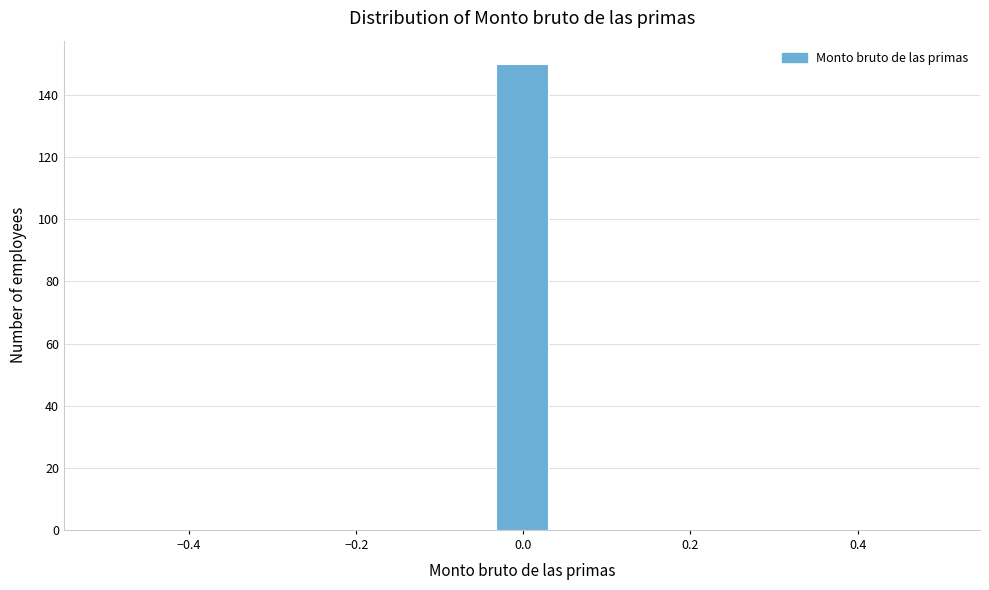

Around what value on the x-axis is the tallest bar? Give the approximate position of its centre, as read against the axis.

0.00